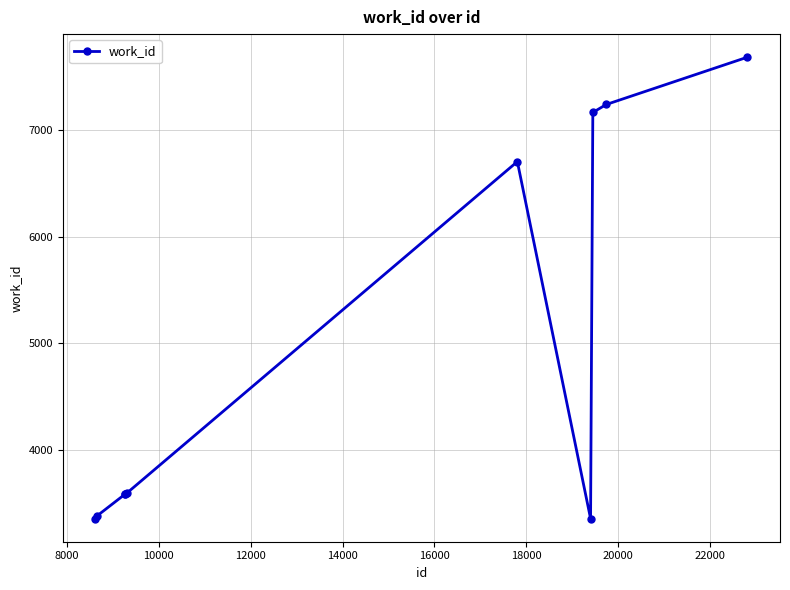

What is the average value?

4964